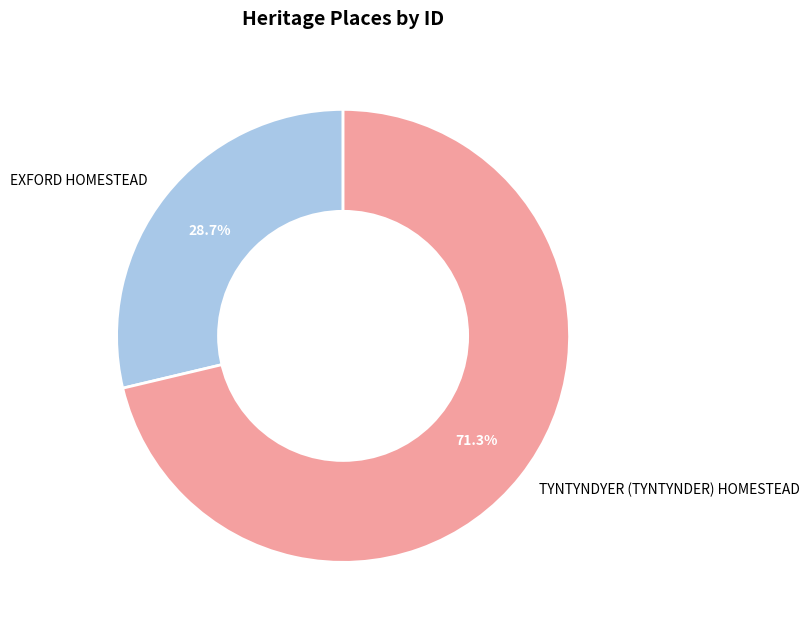

Count the number of slices in the pie.

2